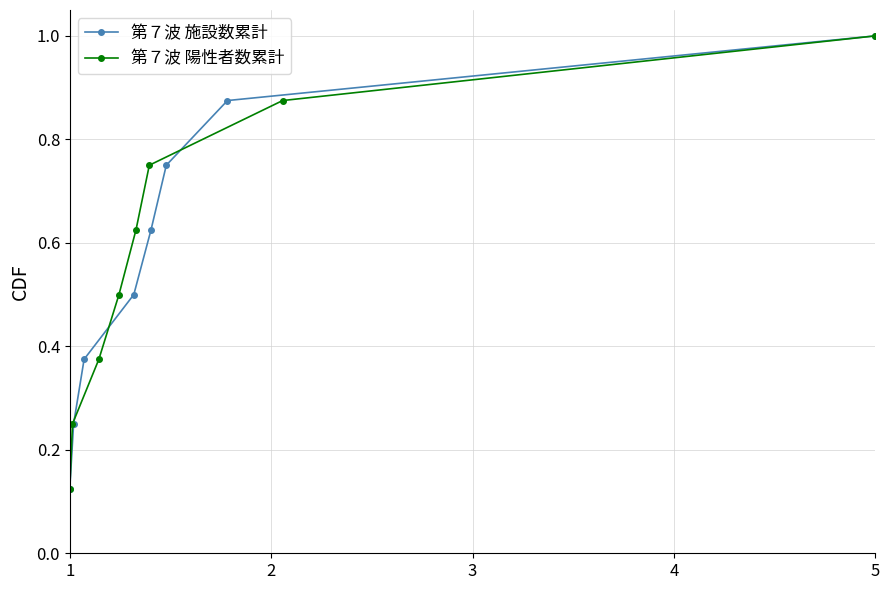

True or false: 第７波 施設数累計 has more than 2 points higher than both neighbors.

False